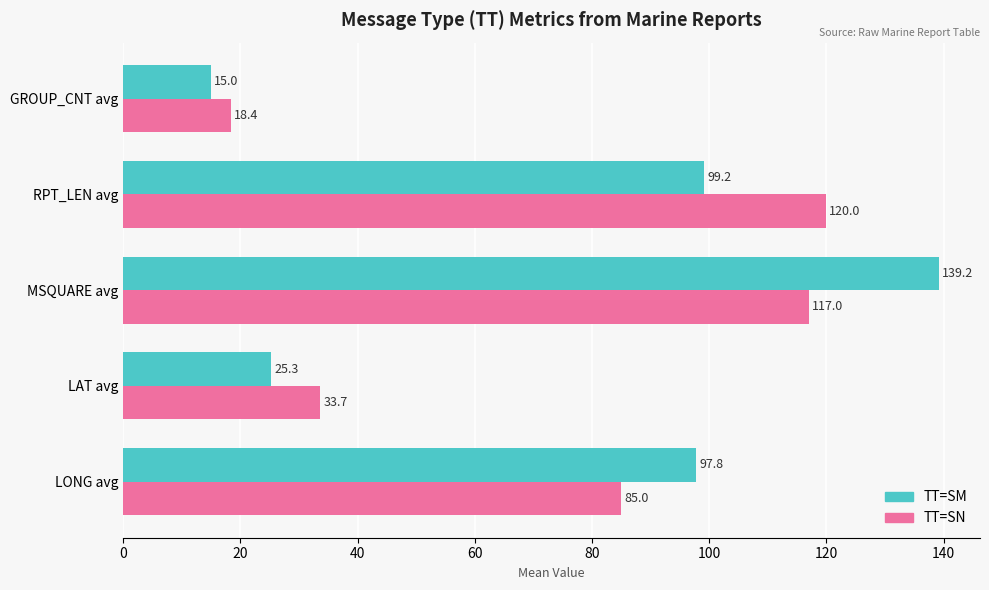

At how many categories does at least one series exceed 92?

3